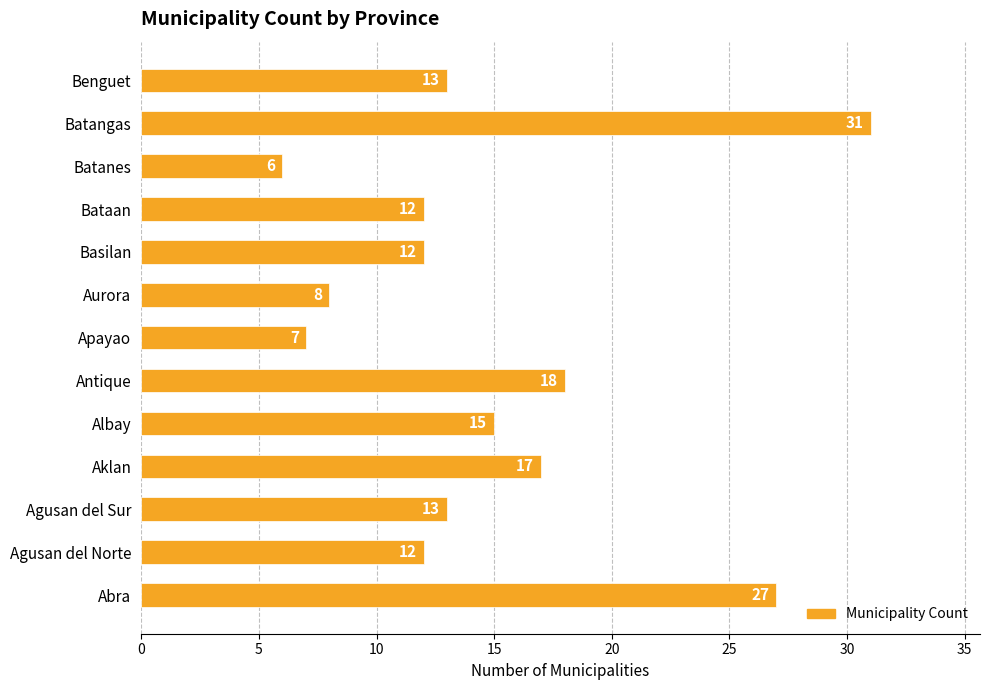

Reading bottom to top, list all the values displayed in this chart.

27	12	13	17	15	18	7	8	12	12	6	31	13